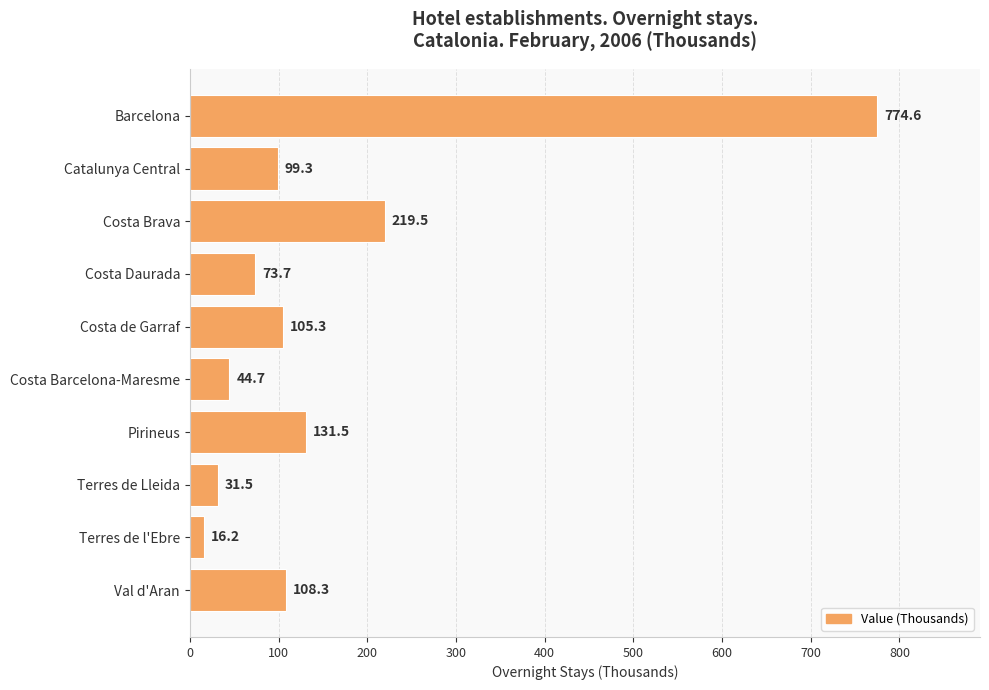

Reading top to bottom, what are all the values shown in this chart?

Barcelona=774.6	Catalunya Central=99.3	Costa Brava=219.5	Costa Daurada=73.7	Costa de Garraf=105.3	Costa Barcelona-Maresme=44.7	Pirineus=131.5	Terres de Lleida=31.5	Terres de l'Ebre=16.2	Val d'Aran=108.3